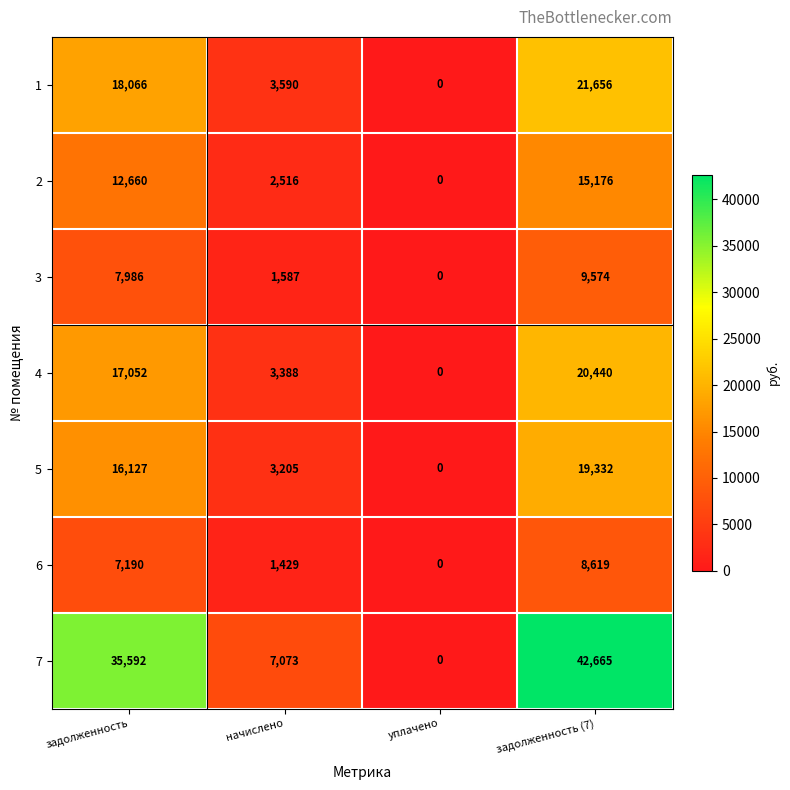

At which category is the sum across all series the highest?

задолженность (7)